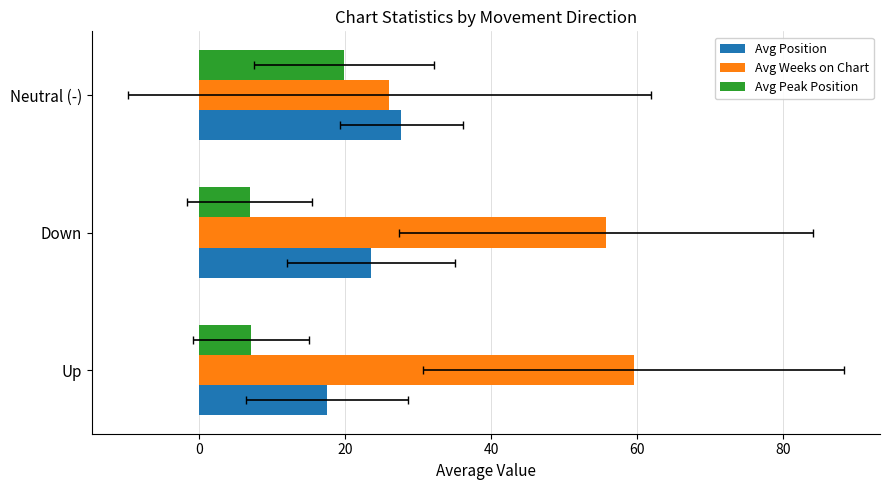

How many values in the Avg Weeks on Chart series exceed 55?

2